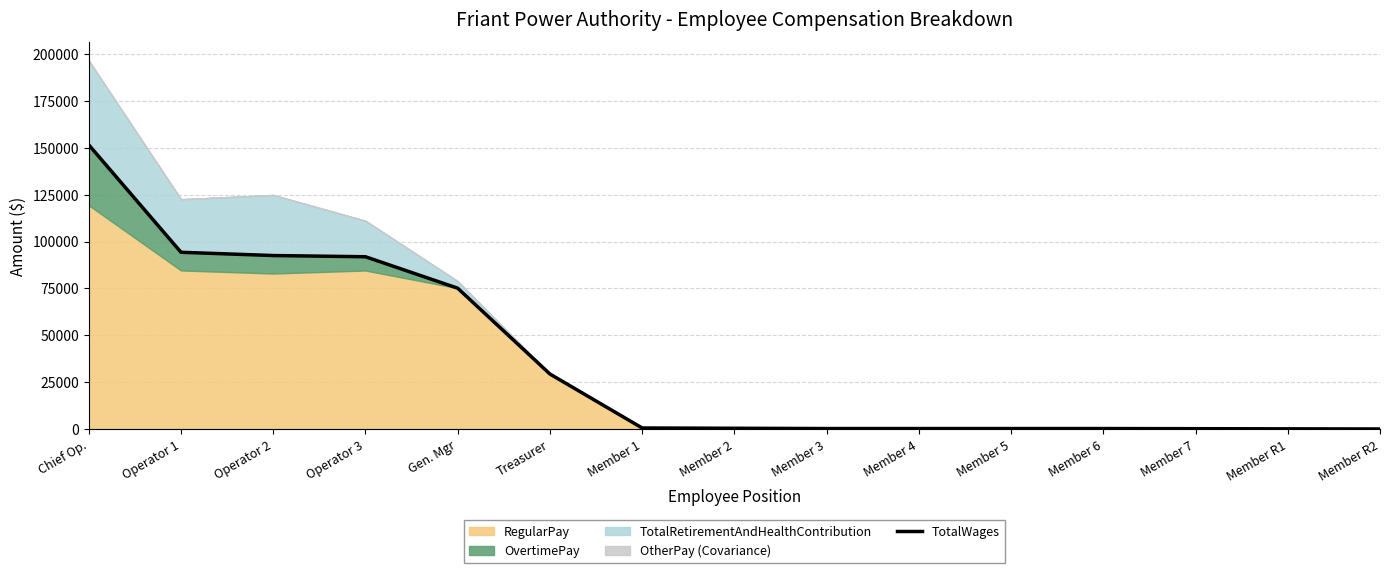

How many data points are above 450?

7